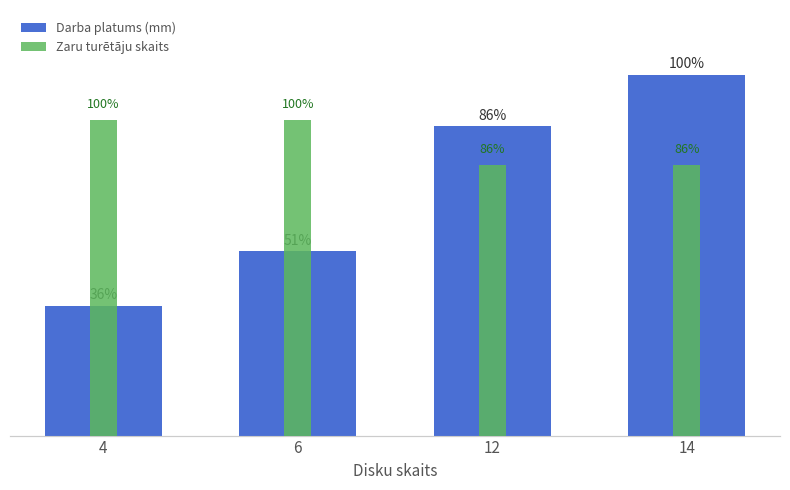

Reading right to left, list all the values displayed in this chart.

Darba platums (mm): 14=15270	12=13100	6=7800	4=5500
Zaru turētāju skaits: 14=6	12=6	6=7	4=7